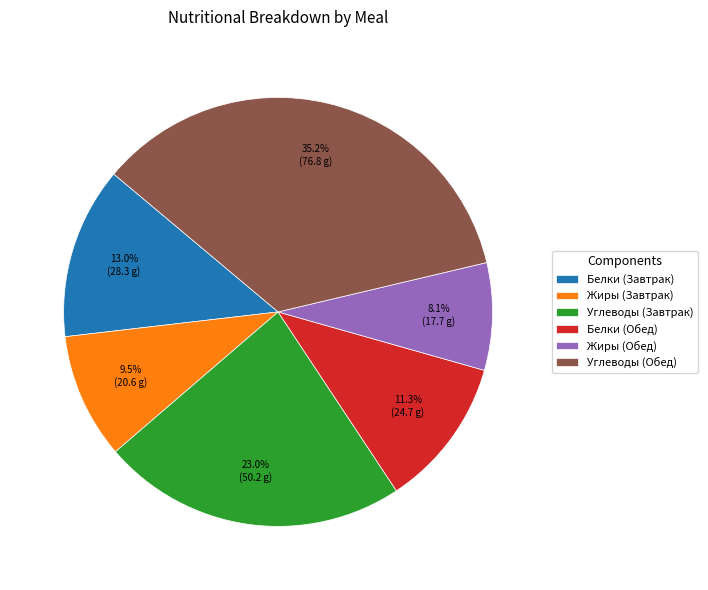

Is it true that Жиры (Обед) is 22% of the pie?

False